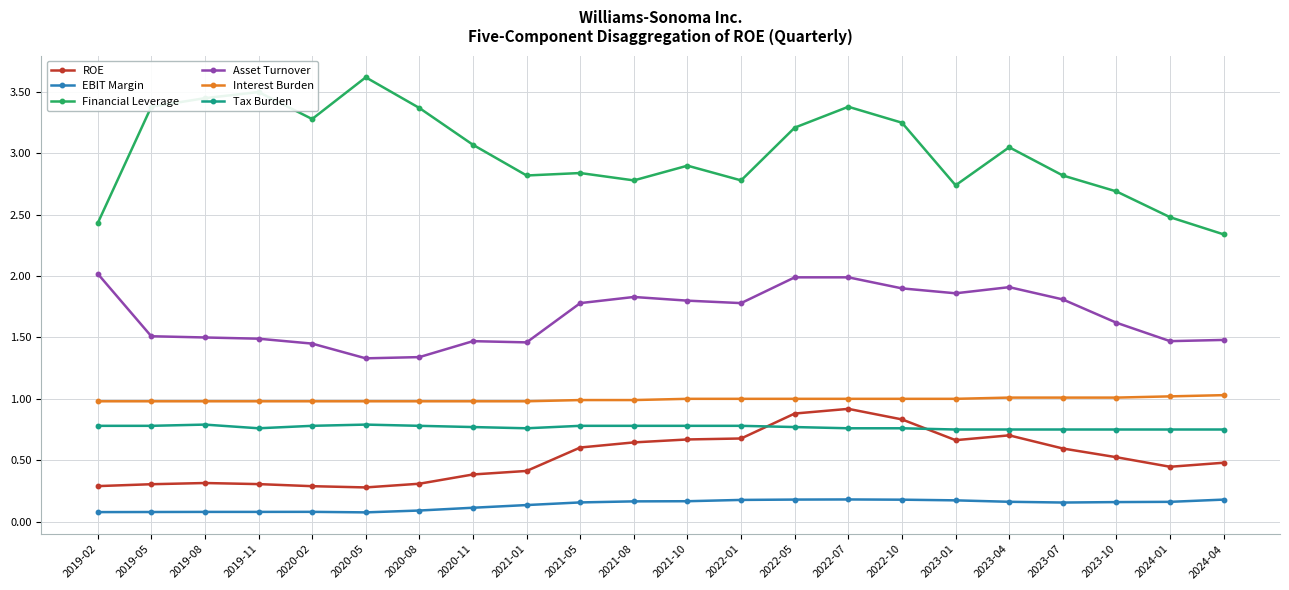

What is the approximate value of Interest Burden at 2023-04?

1.0